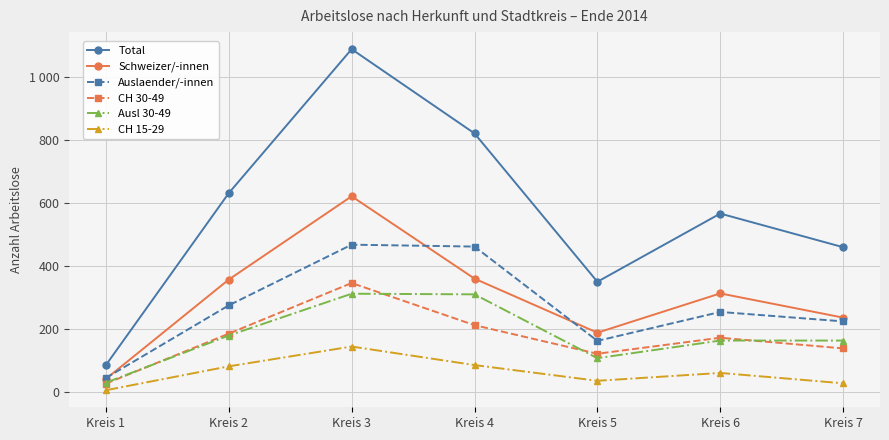

What is the highest value of the Ausl 30-49 series?

312